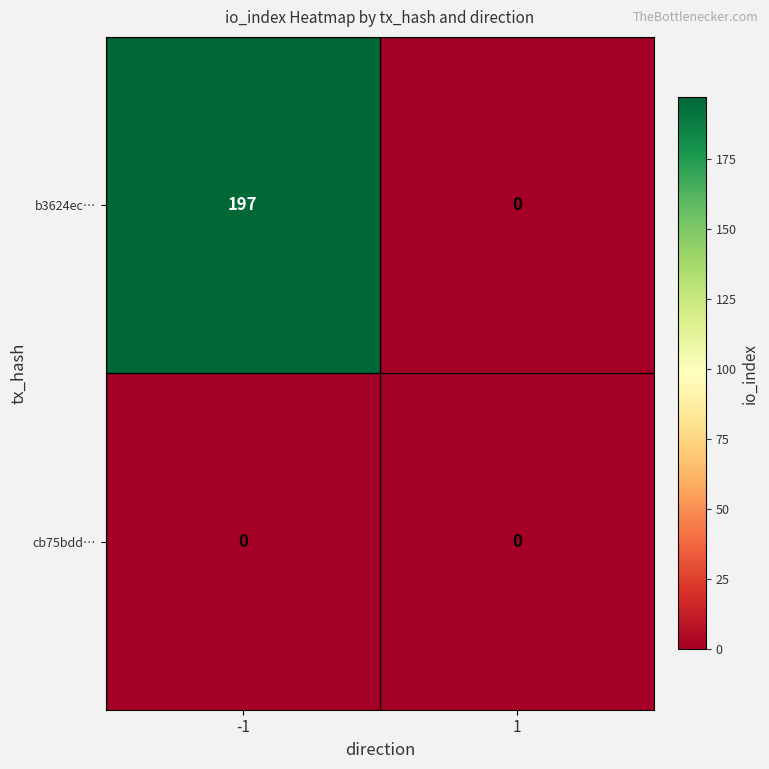

Rank the series by their average value, from lowest to highest.

cb75bdd…, b3624ec…